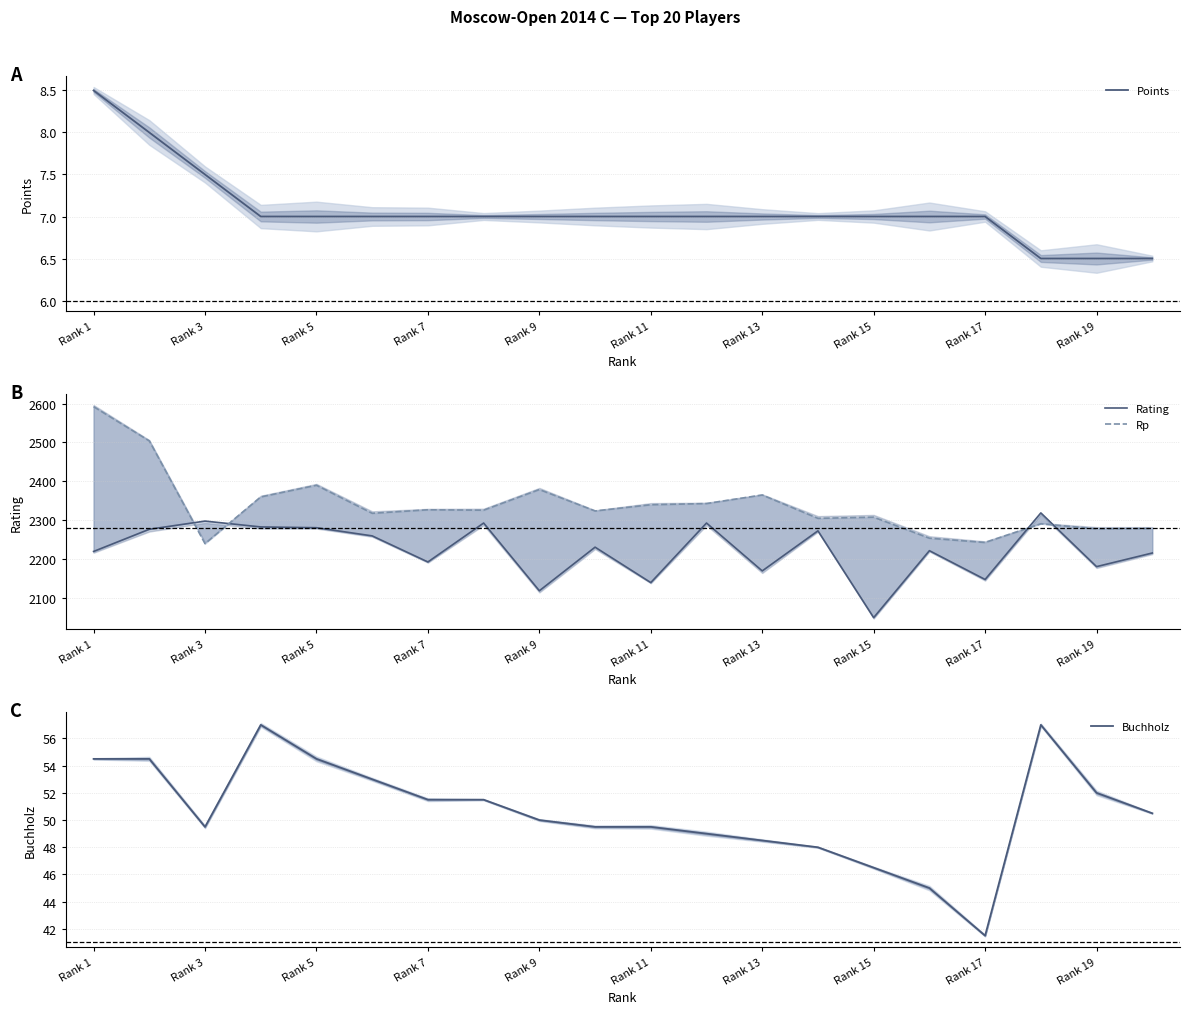

How many series are shown in this chart?

4